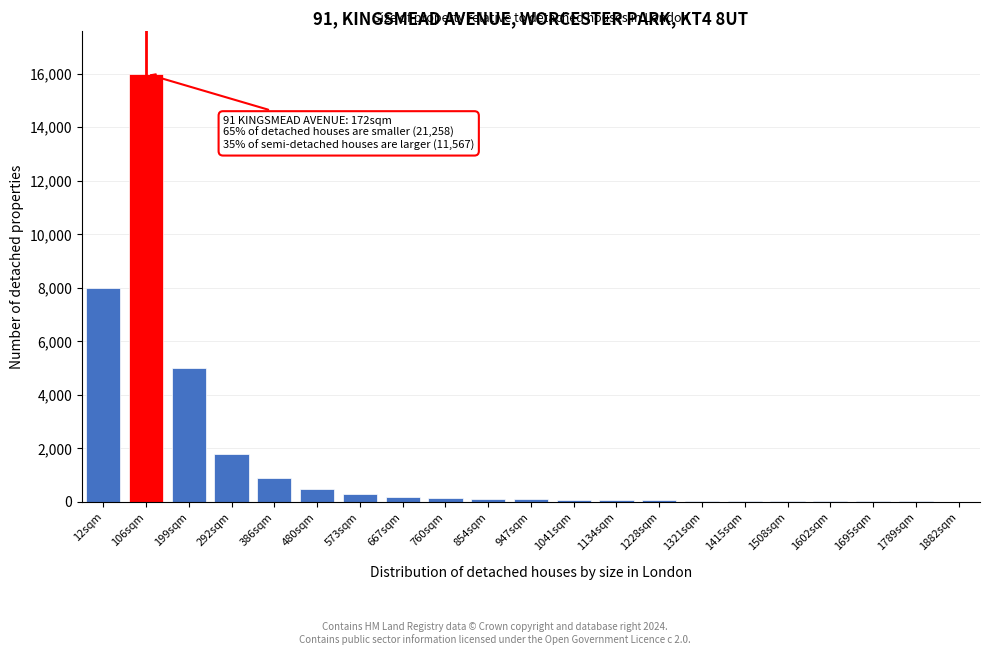

The chart shows a value of 60 at 1228sqm. True or false?

True